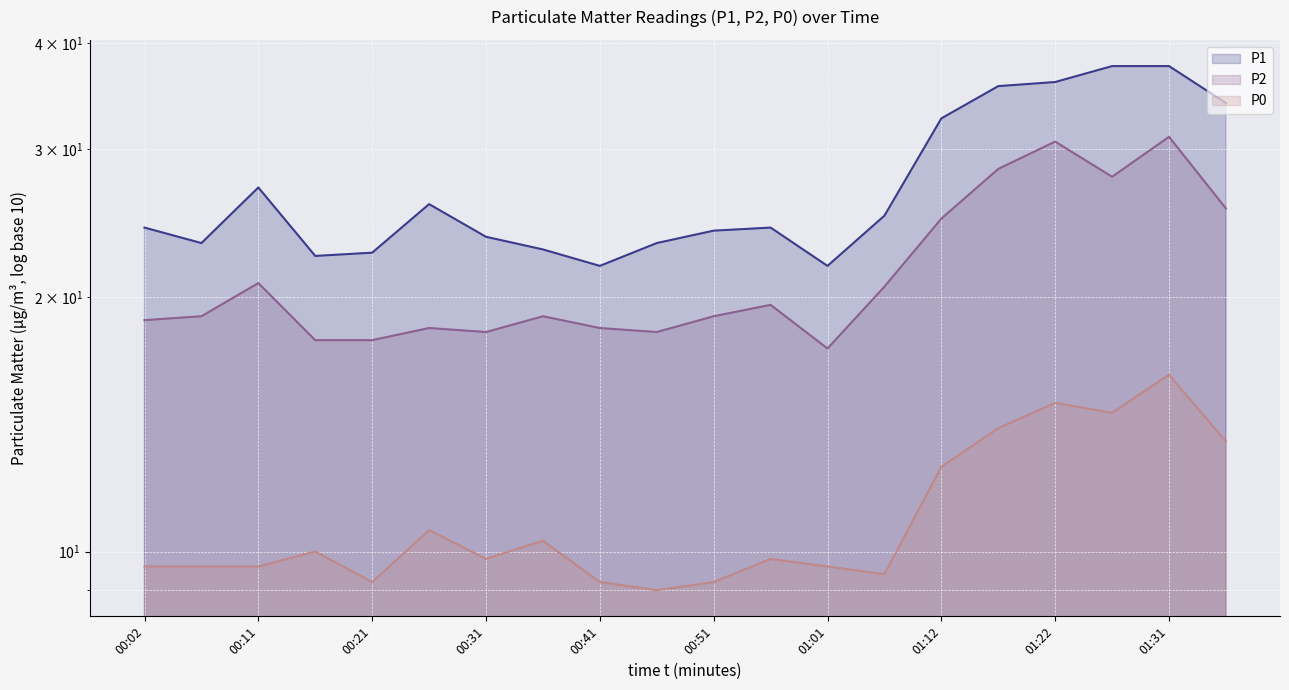

What is the minimum value shown in the chart?

9.0